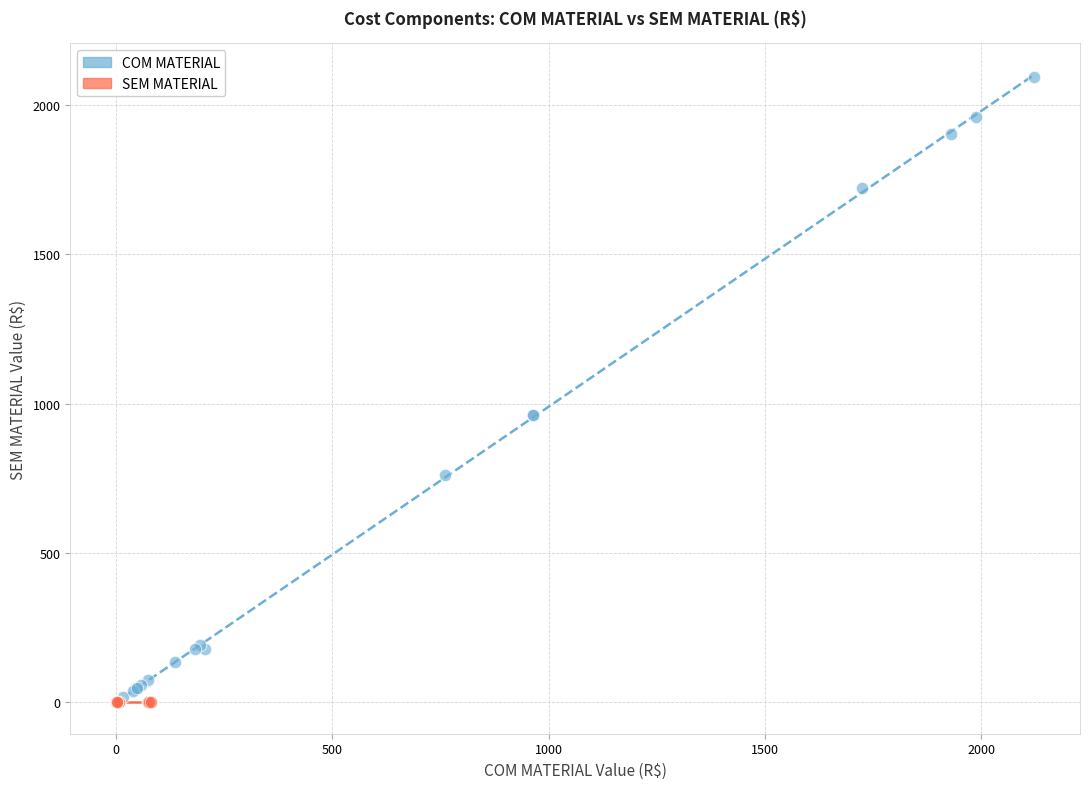

Which series reaches the maximum Y coordinate?

COM MATERIAL